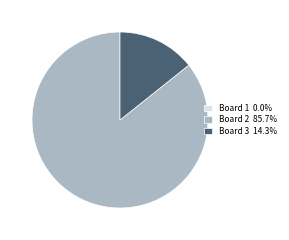

Does Board 3 14.3% account for over 50% of the chart?

No